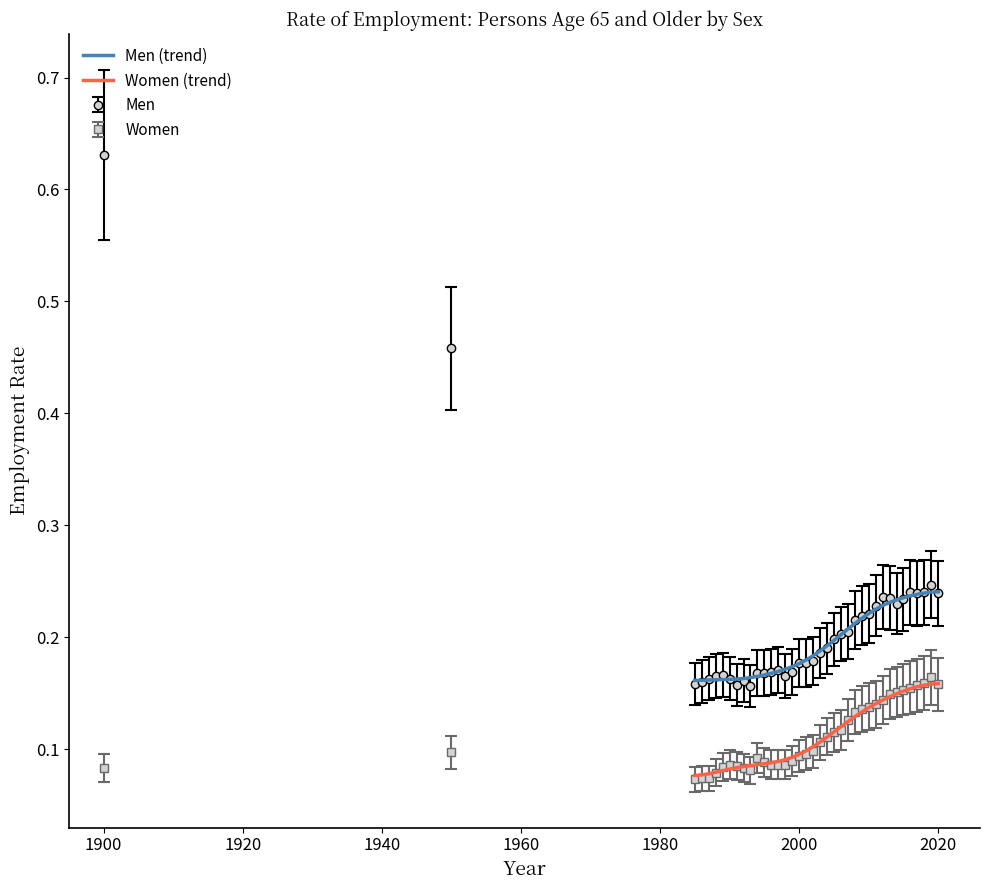

True or false: Men (trend) and Women (trend) intersect in this chart.

False